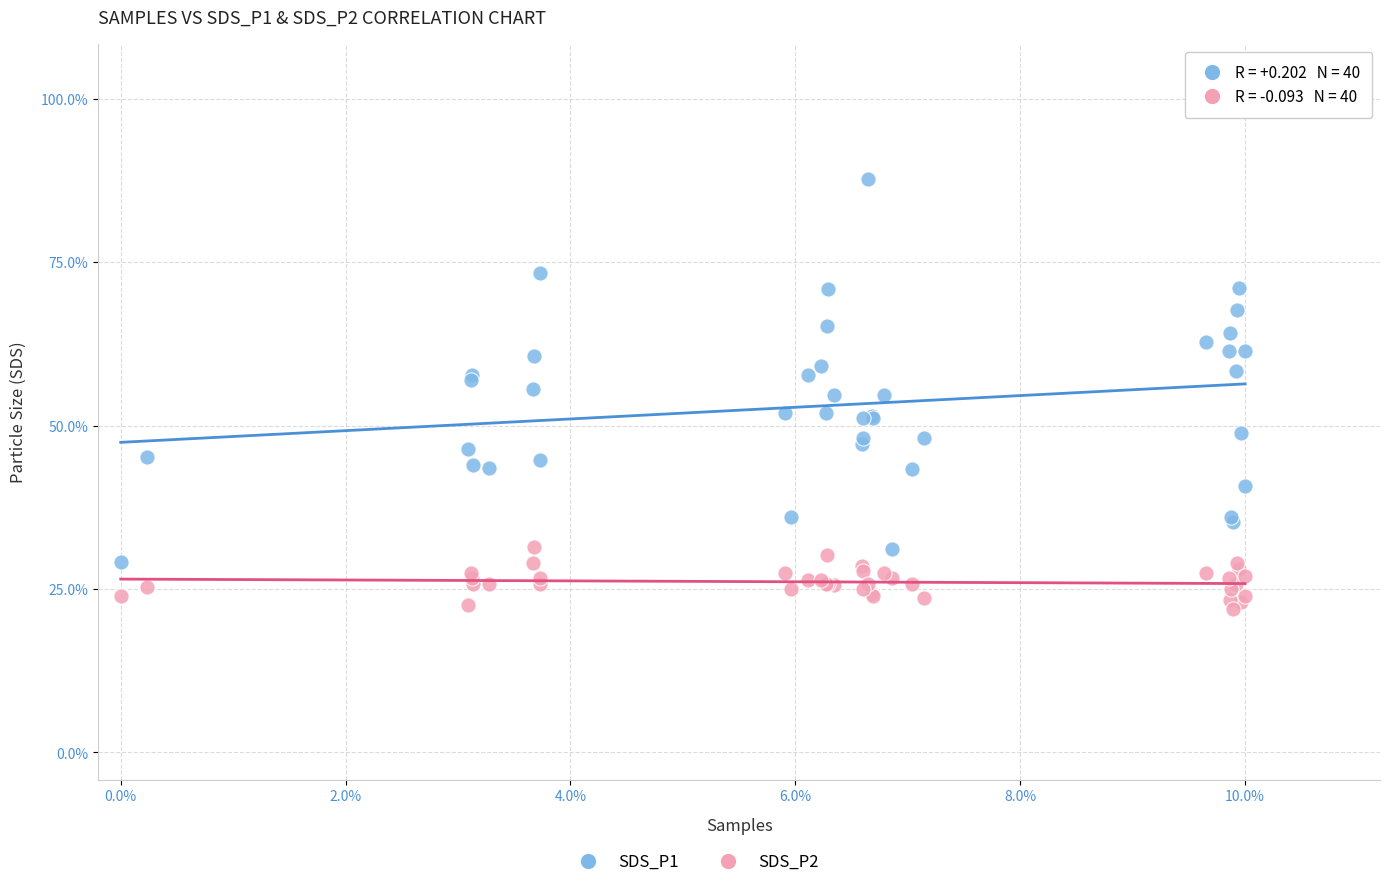

Which series contains the lowest Y value?

SDS_P2